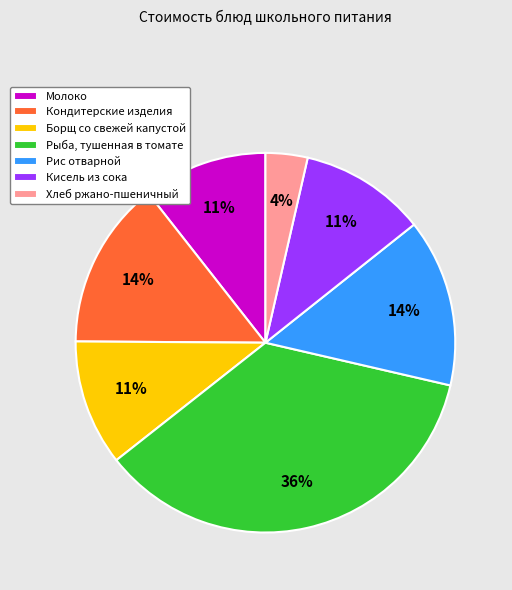

Count the number of slices in the pie.

7